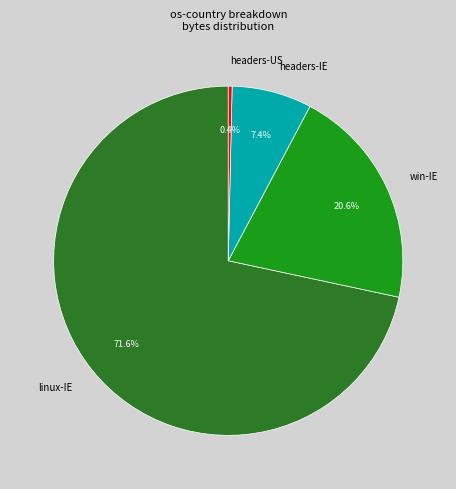

Between win-IE and linux-IE, which is larger?

linux-IE